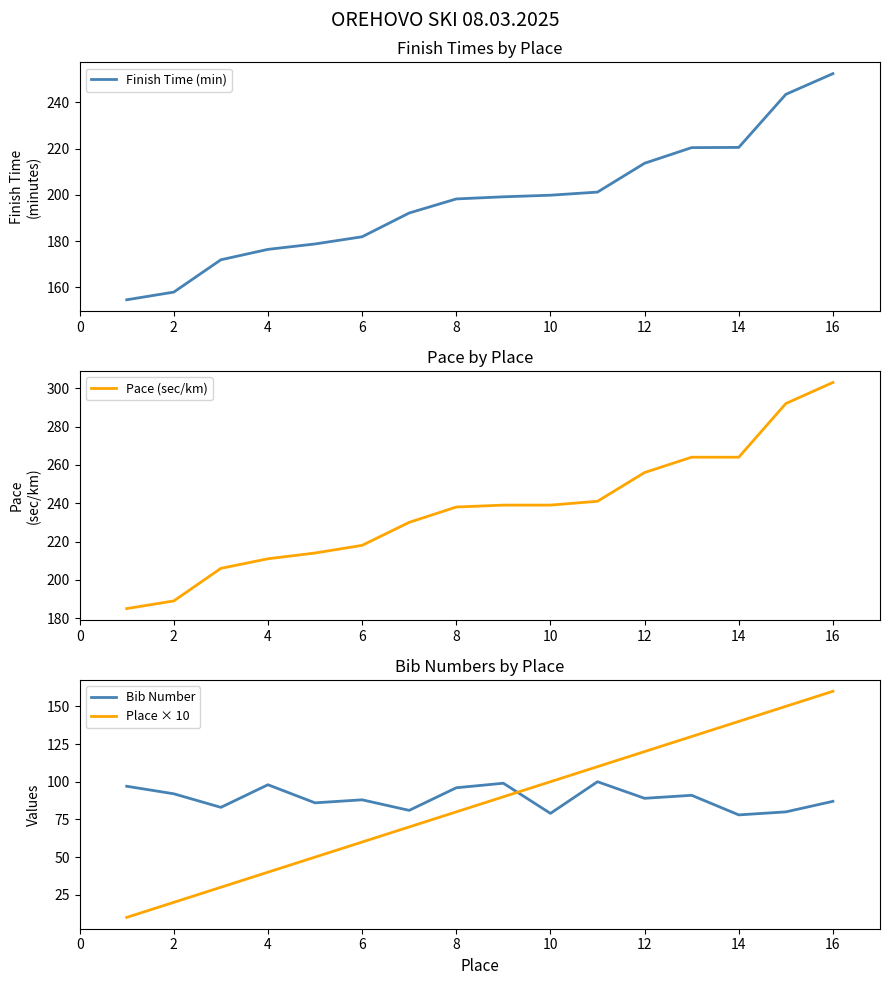

Is the value of Bib Number at 14 greater than the value of Place × 10 at 16?

No